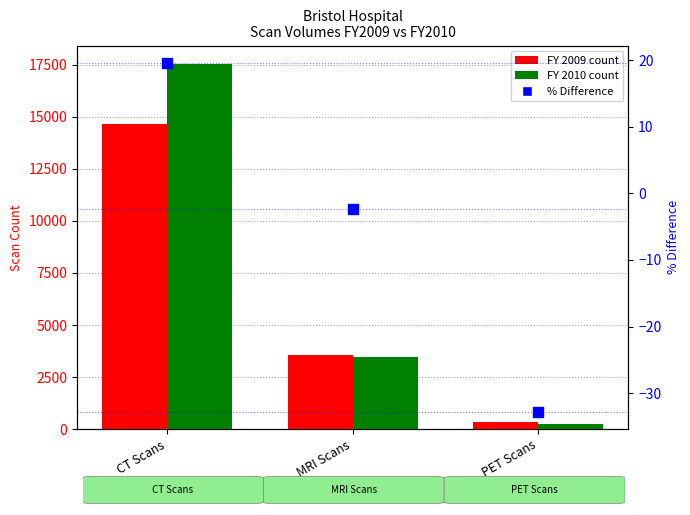

At how many categories does at least one series exceed 11856?

1